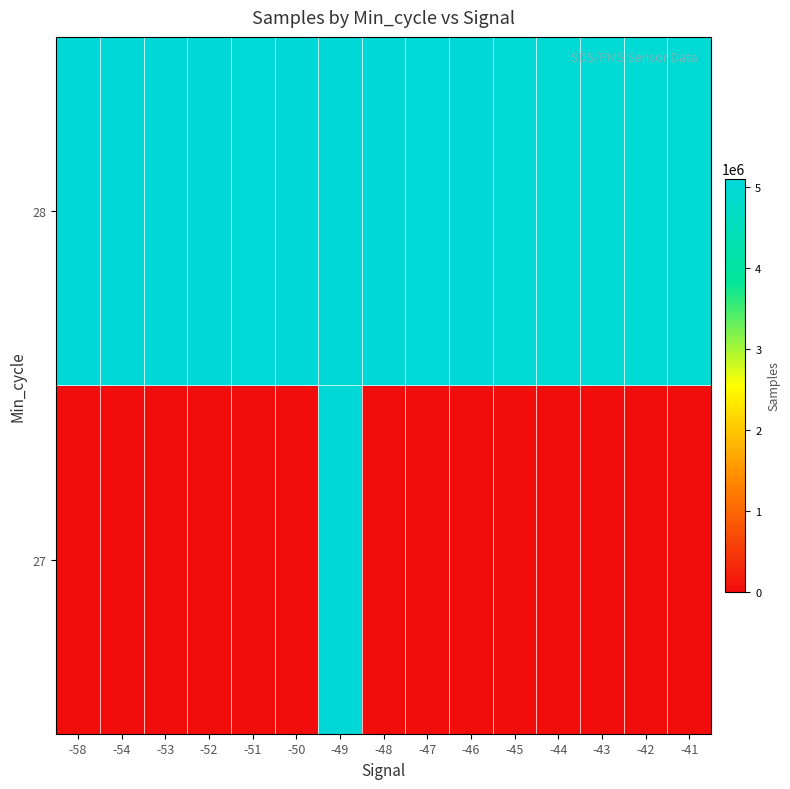

Which label corresponds to the largest value in the chart?

-49